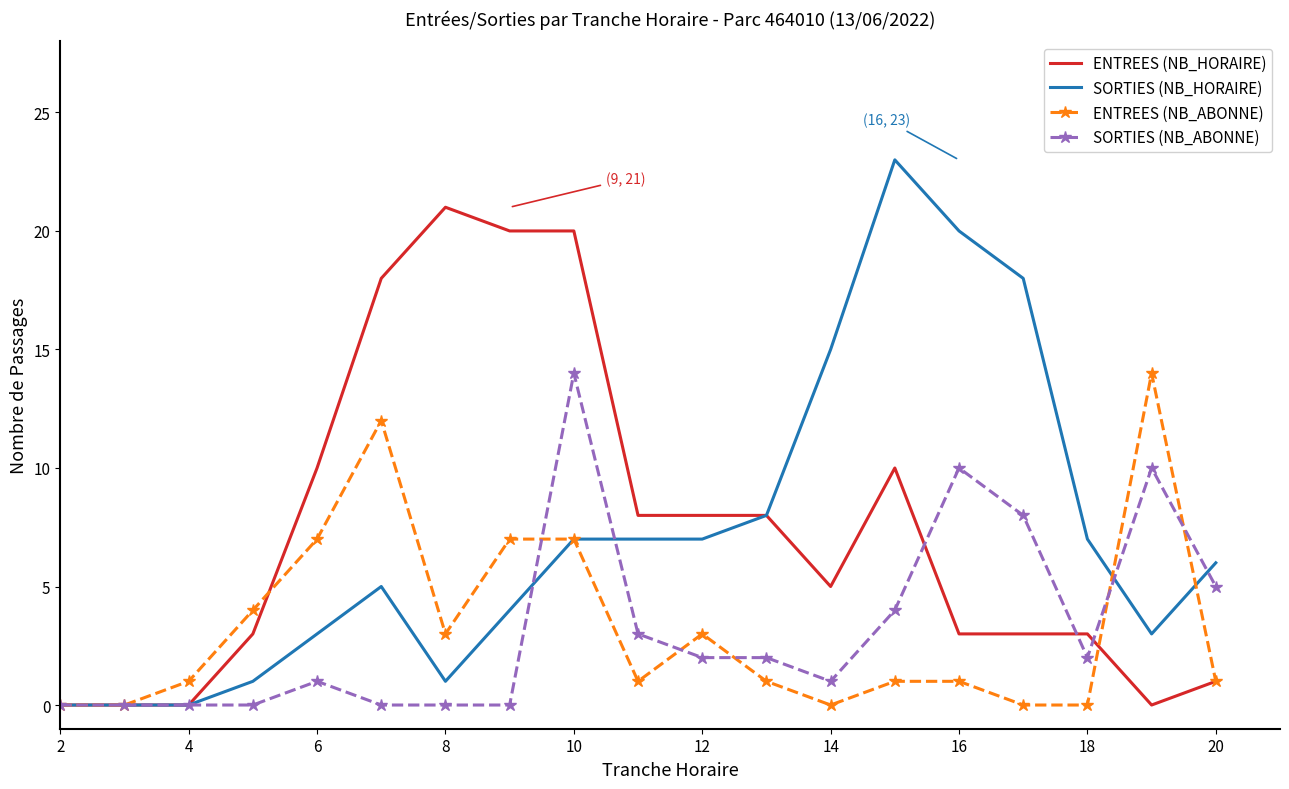

What is the highest value of the ENTREES (NB_ABONNE) series?

14